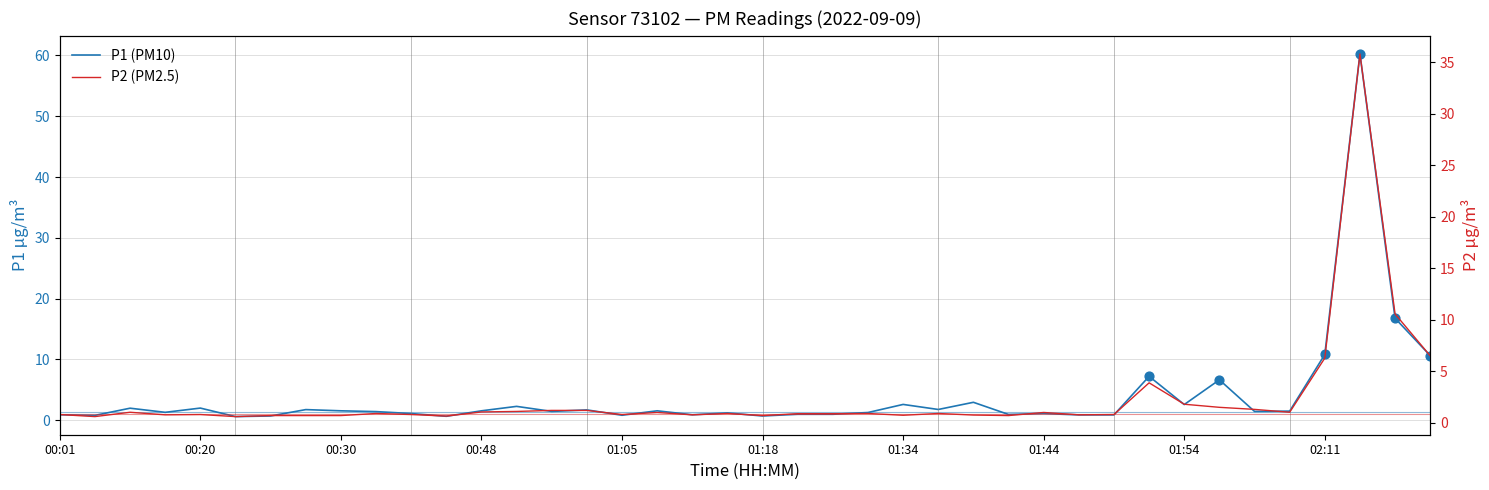

Is the value of P2 (PM2.5) at 01:34 greater than the value of P1 (PM10) at 17?

No